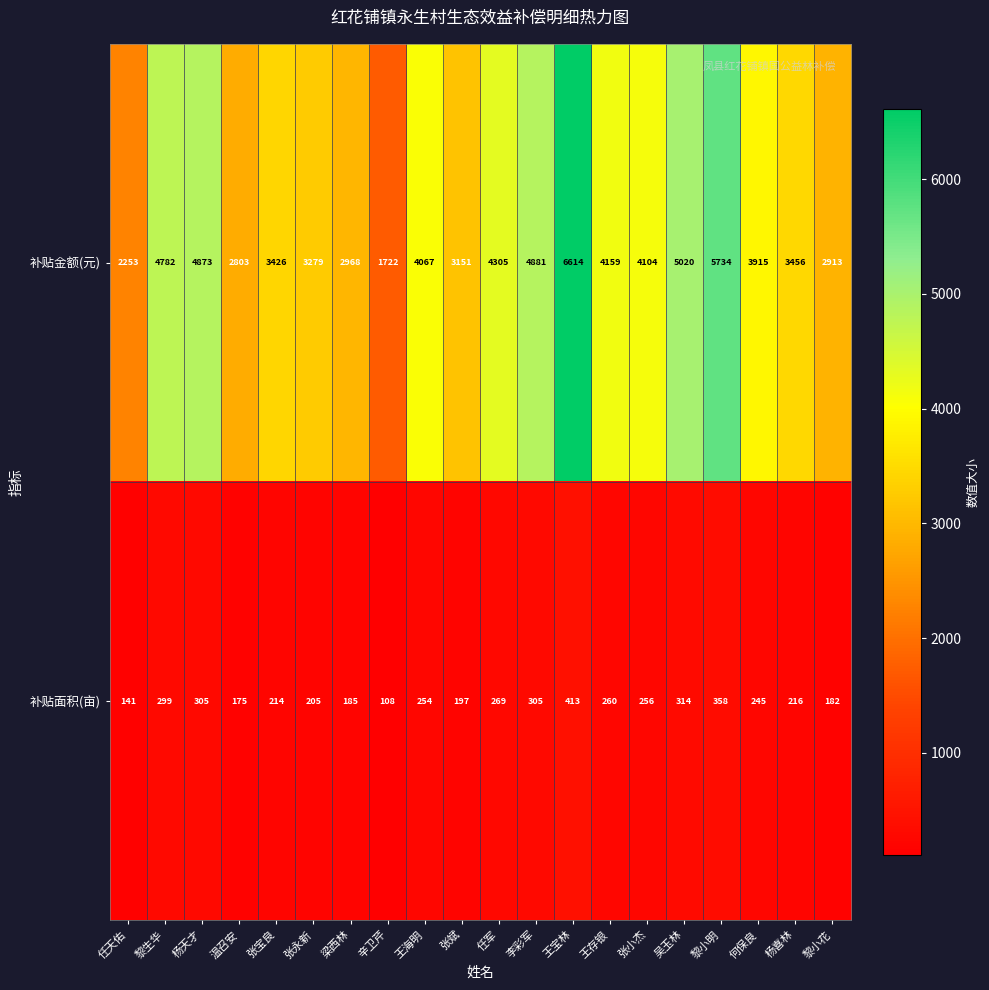

At which category is the sum across all series the highest?

王宝林